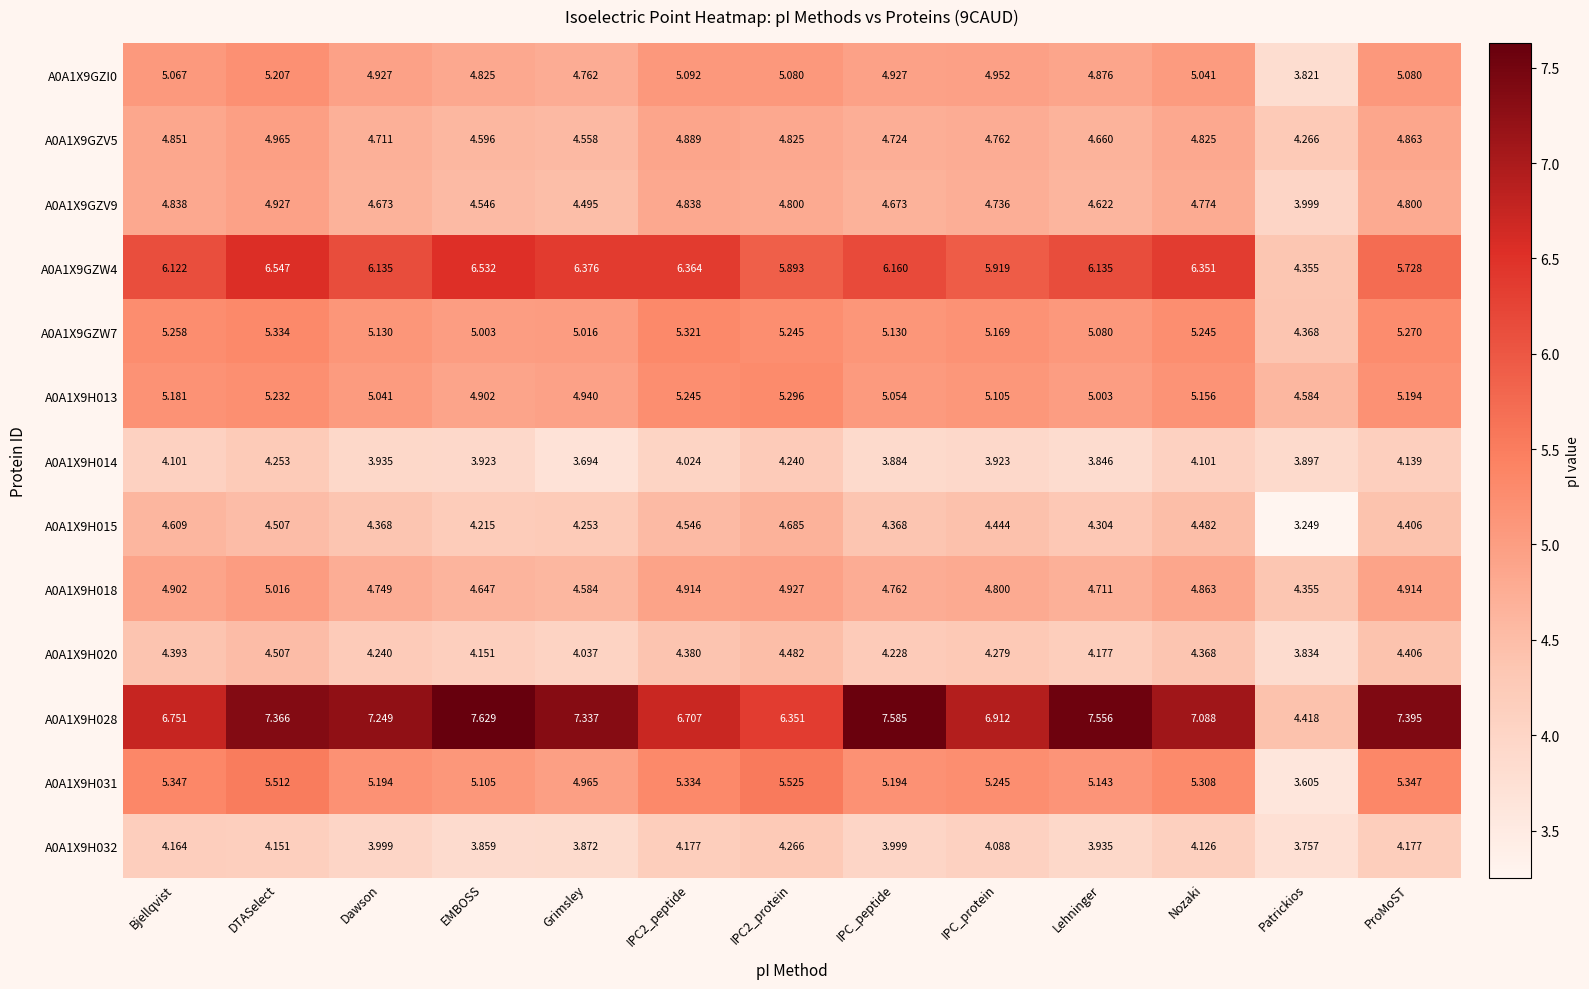

At which label is A0A1X9GZI0 closest to 4?

Patrickios